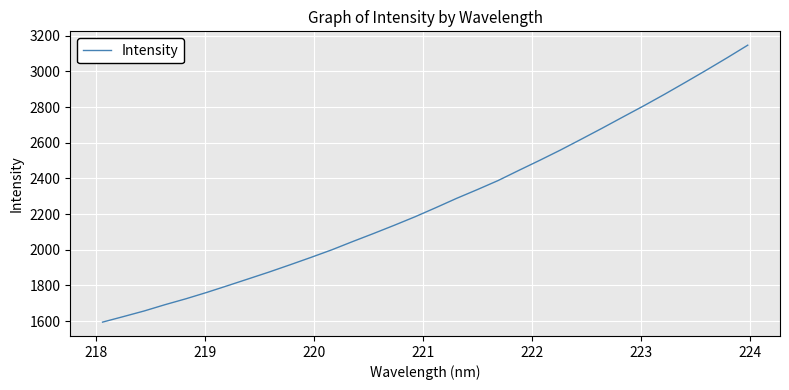

What is the smallest value displayed?

1594.0